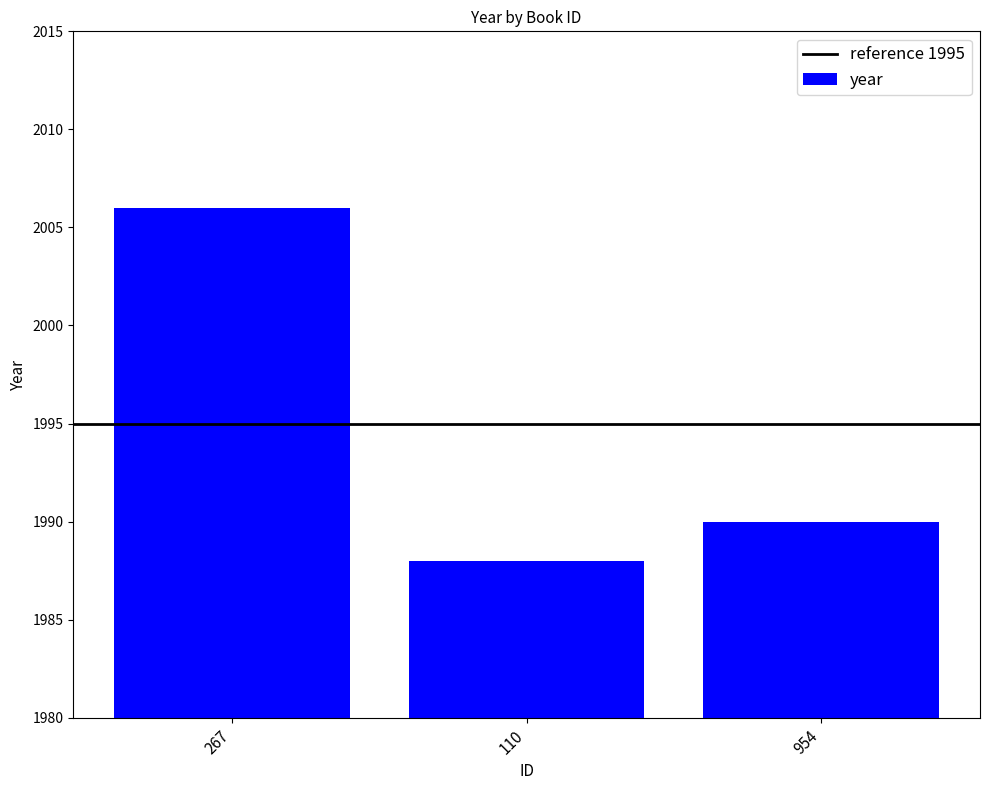

What is the value of the 1st bar from the left?

2006